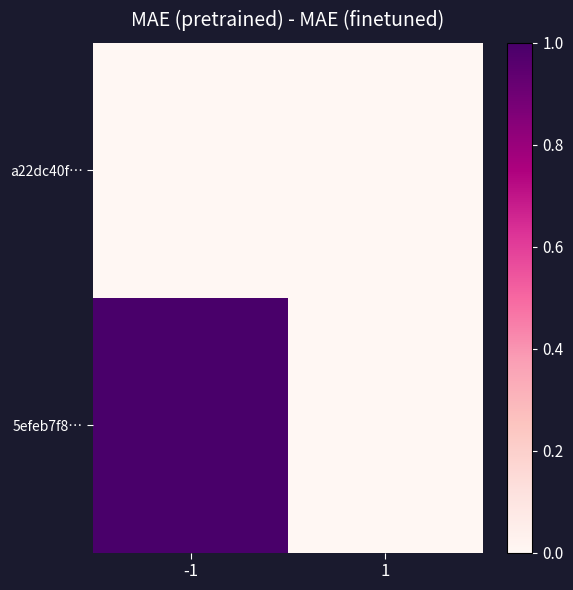

How many categories are shown in the chart?

2